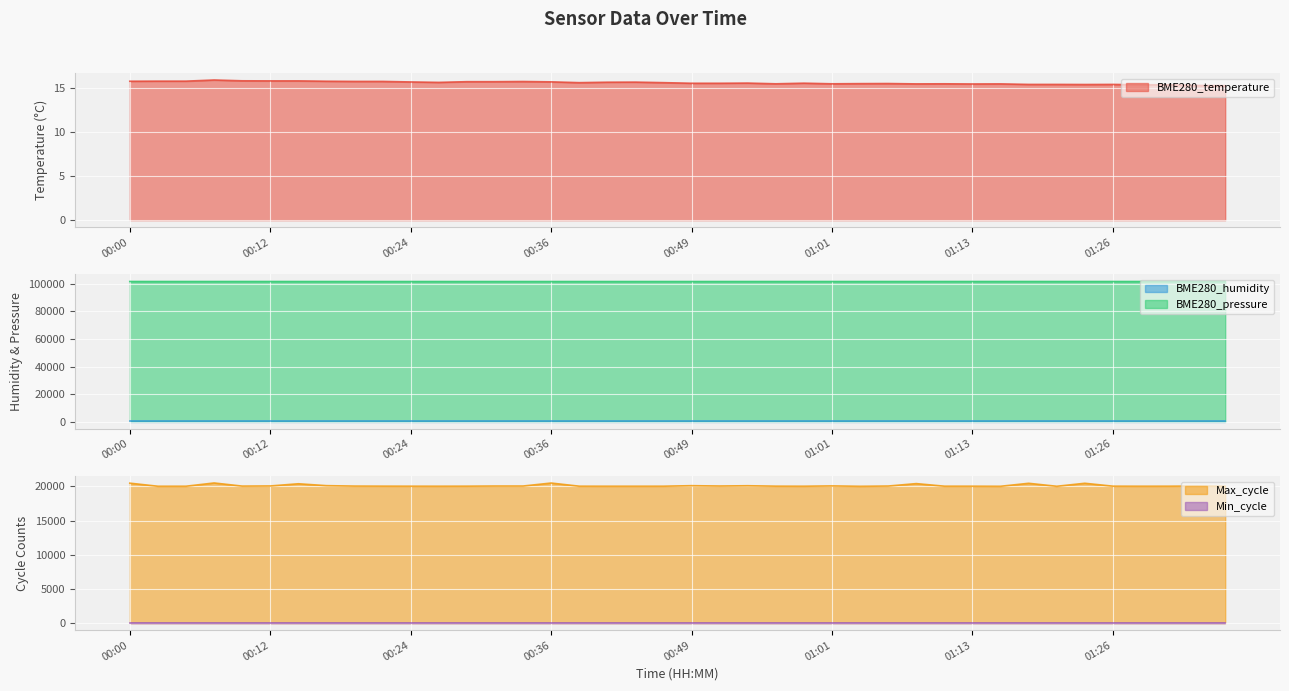

The value of BME280_pressure at 00:41 is 145383.5. True or false?

False